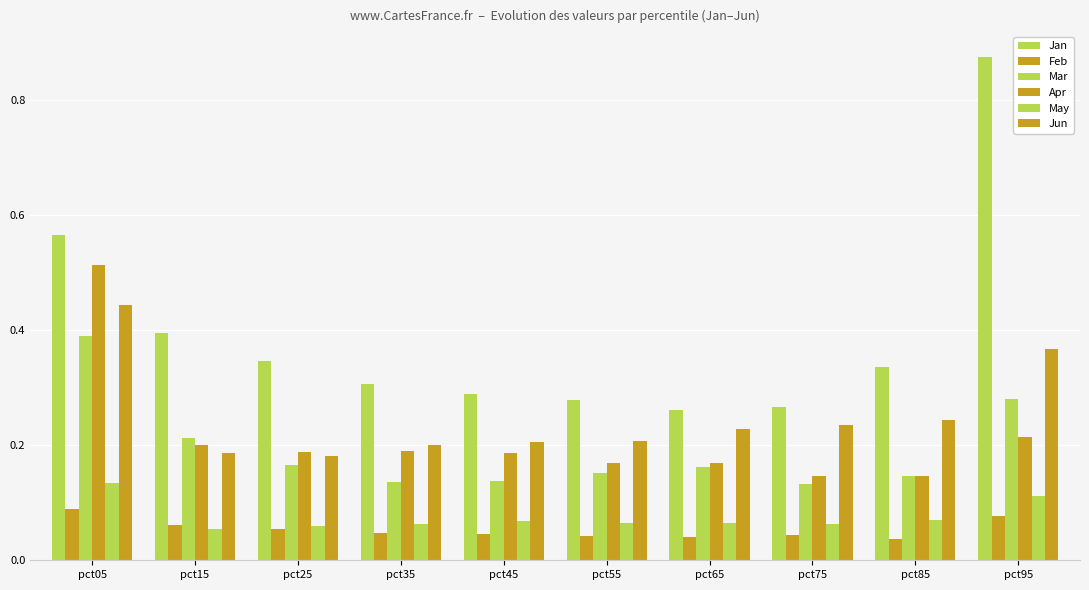

What is the sum of all May values?

0.8